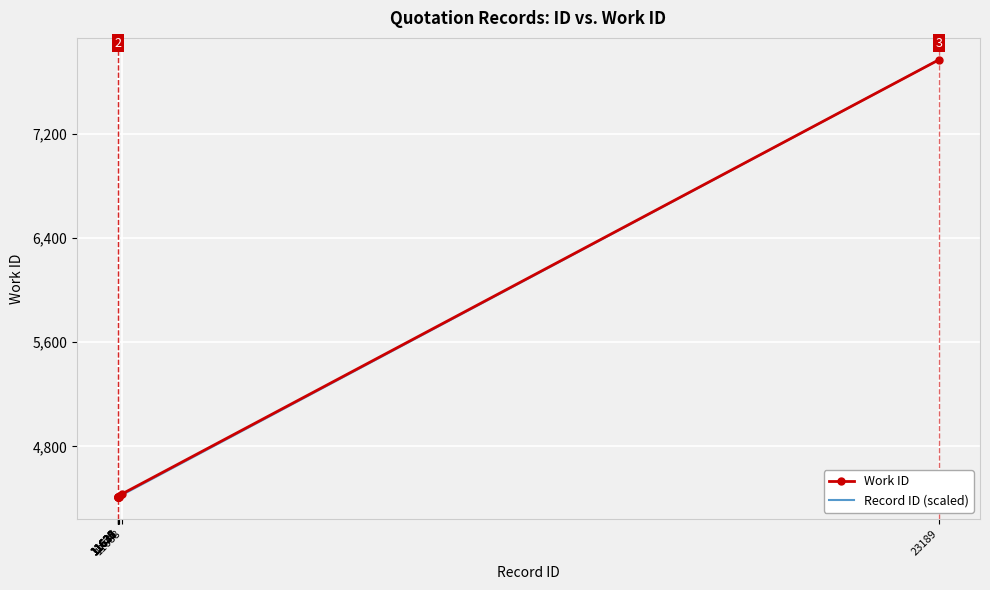

What is the maximum value for Record ID (scaled)?

7767.0